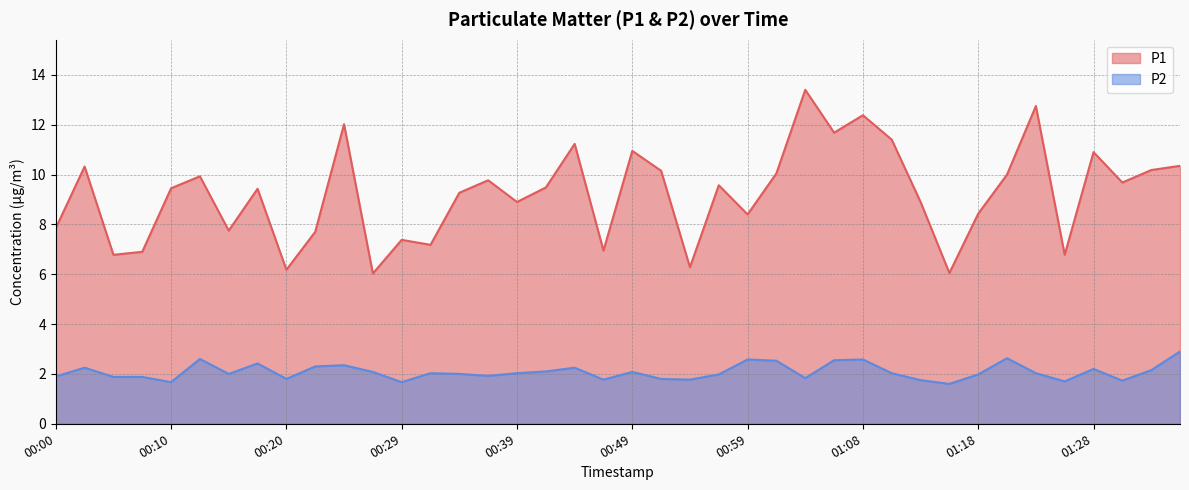

What is the label of the 26th point from the left?

01:01